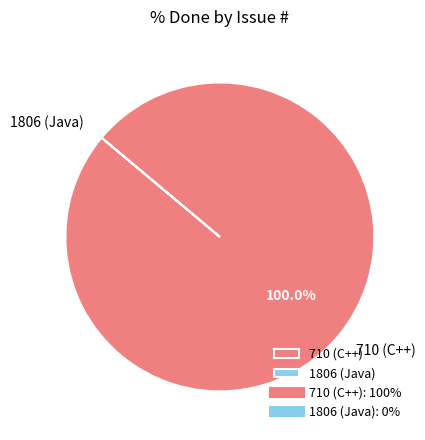

Which slice is the largest?

710